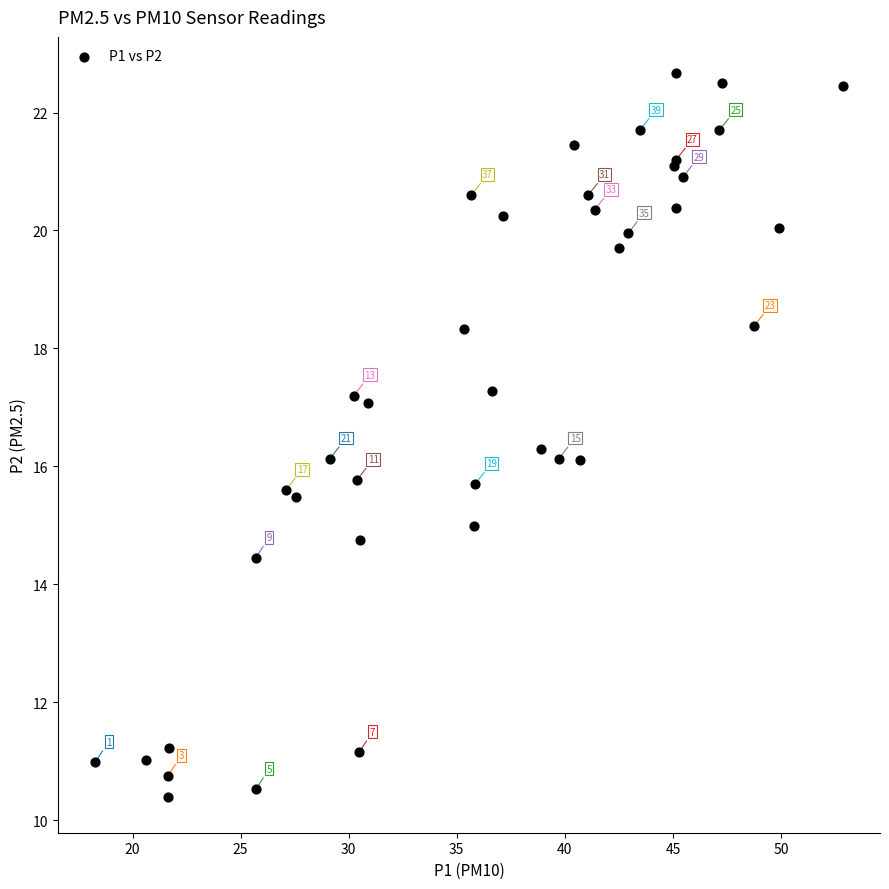

What Y value in the scatter plot is closest to 16?

16.1